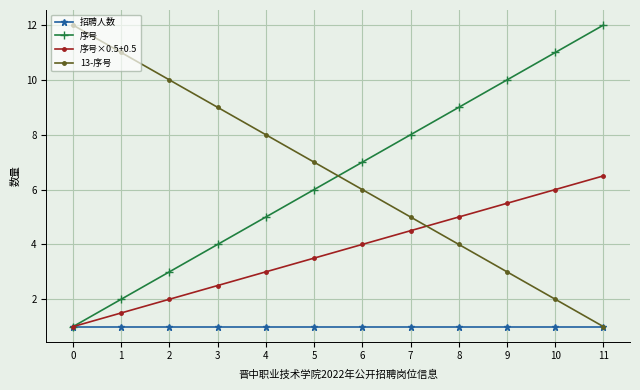

What is the spread (max minus min) of values at 9?

9.0